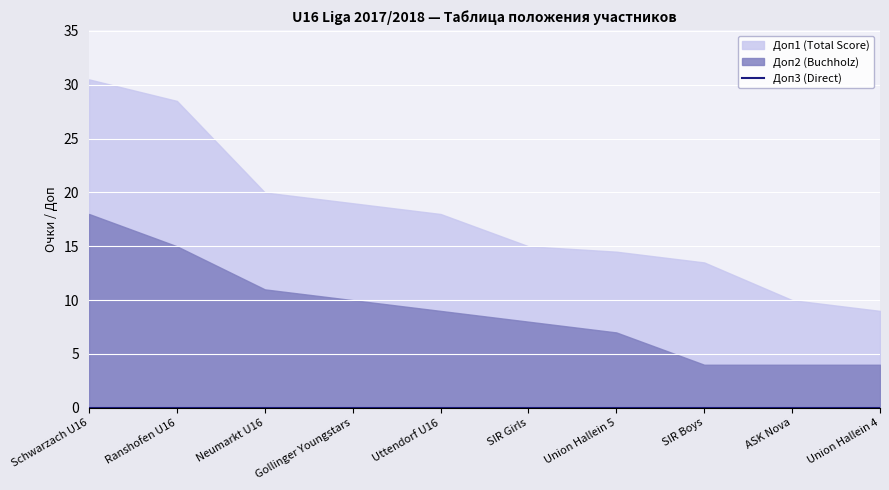

What is the difference between the second highest and second lowest values in the Доп1 series?

18.5